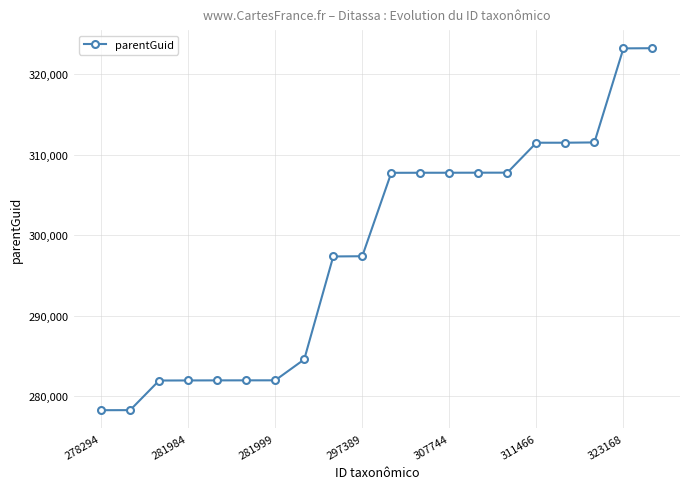

What is the difference between the maximum and minimum values?

44894